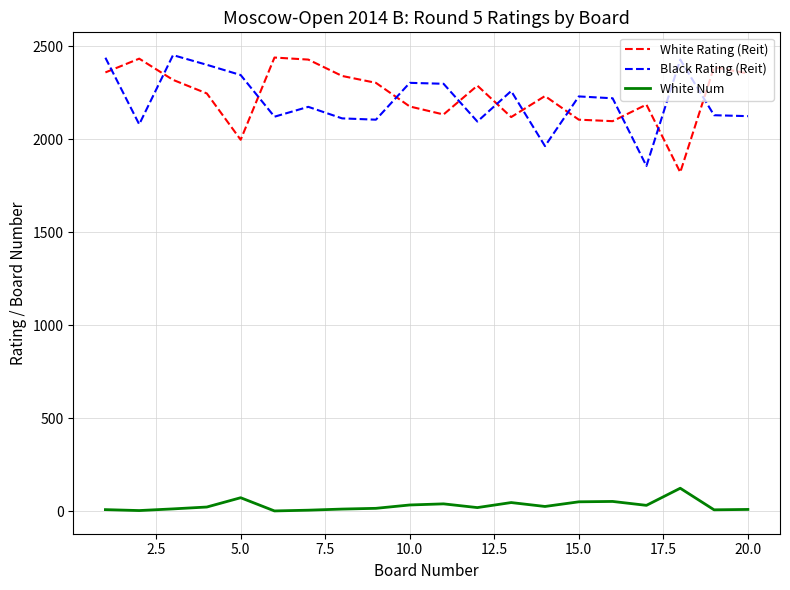

In Black Rating (Reit), how many points are lower than both neighbors (excluding endpoints)?

6